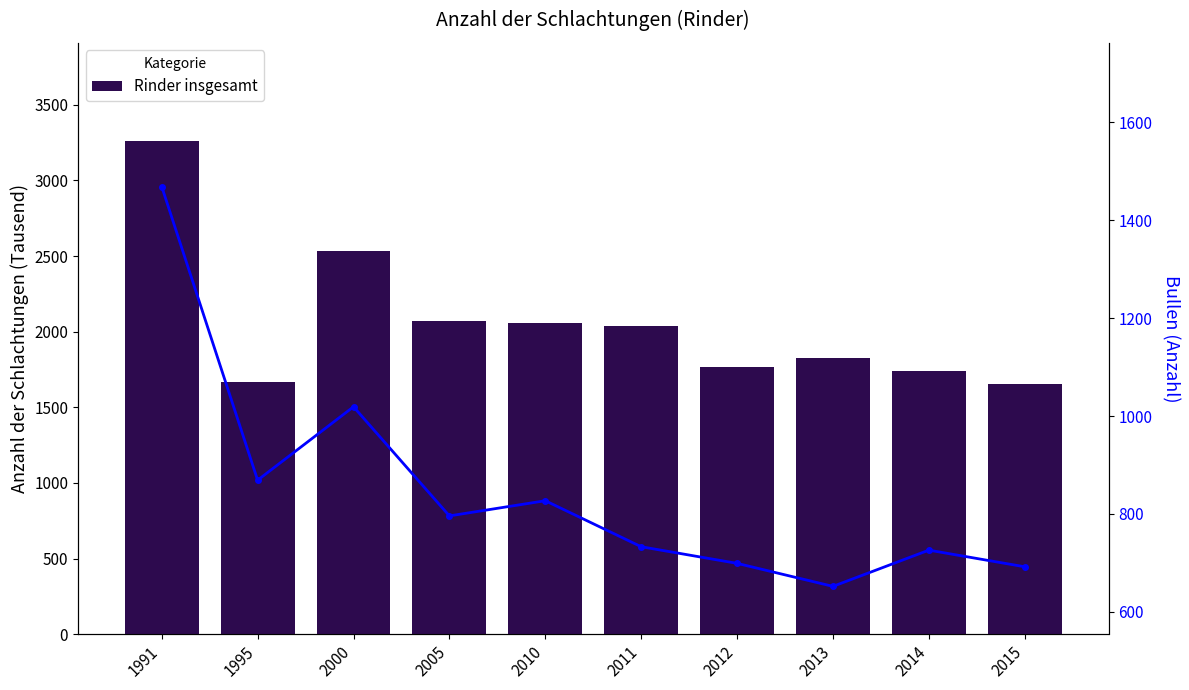

What is the approximate value of Bullen at 2000, to the nearest 100?

1000